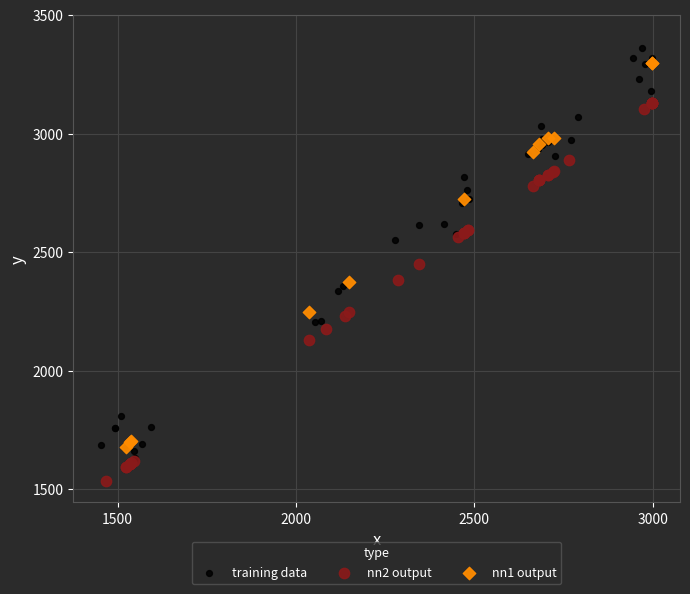

Which series has the widest spread of Y values?

training data